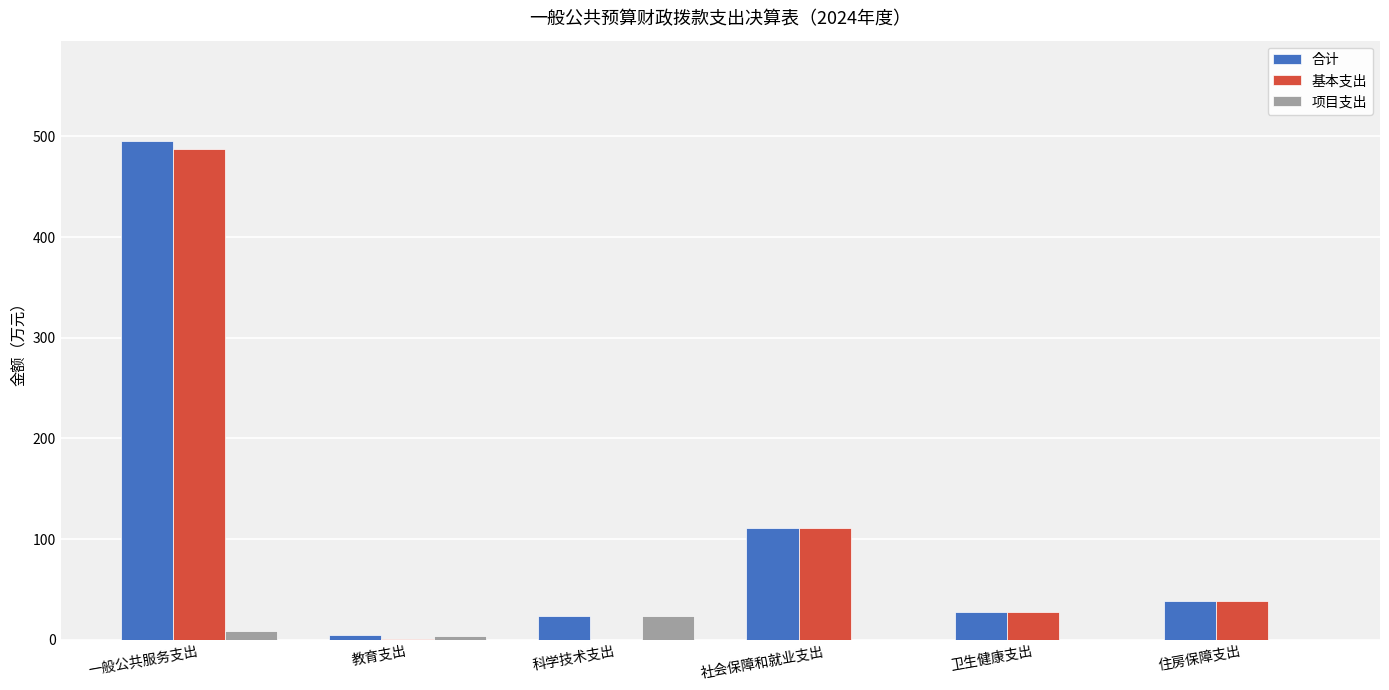

How many distinct data groups are displayed?

3